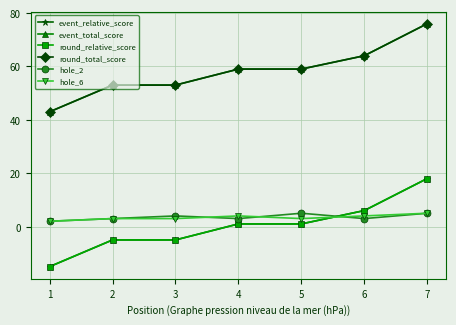

Does the chart have visible grid lines?

Yes